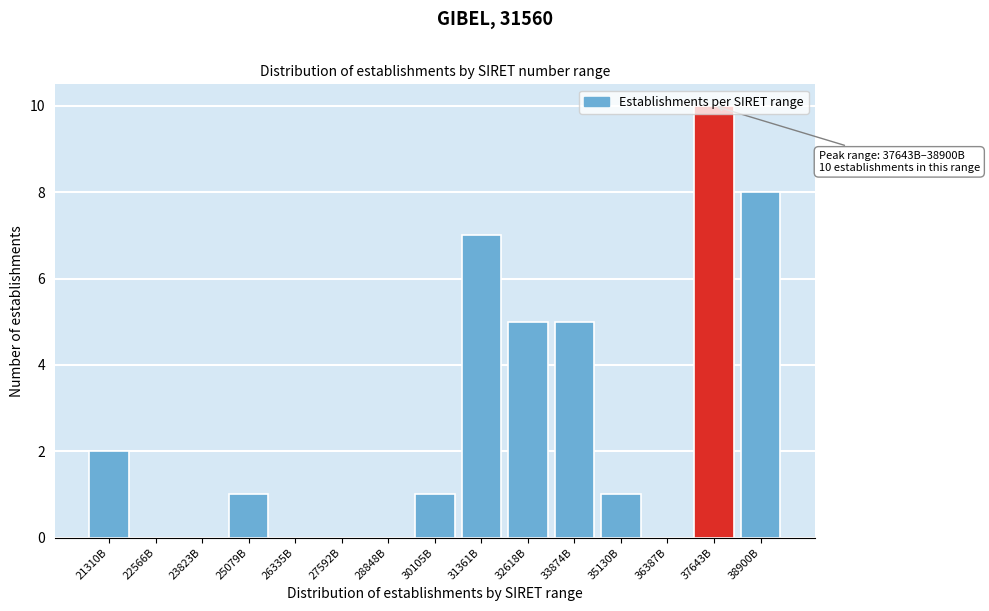

Between 31361B and 22566B, which is larger?

31361B